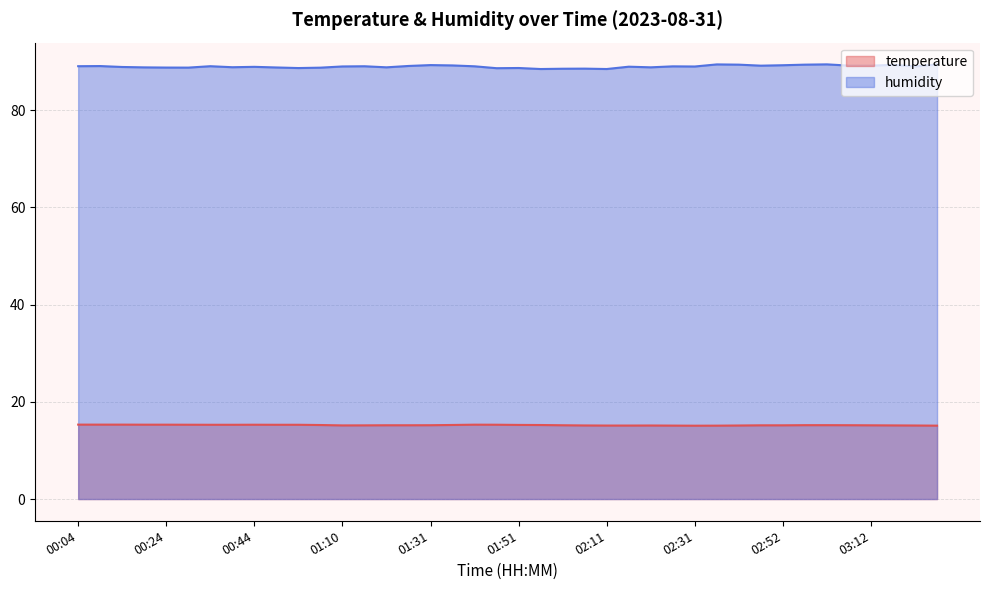

Reading left to right, extract all data points from this chart.

temperature: 15.3	15.3	15.3	15.3	15.3	15.3	15.3	15.3	15.3	15.3	15.3	15.2	15.2	15.2	15.2	15.2	15.2	15.2	15.3	15.3	15.2	15.2	15.2	15.1	15.1	15.1	15.1	15.1	15.1	15.1	15.1	15.2	15.2	15.2	15.2	15.2	15.2	15.2	15.1	15.1
humidity: 89.0	89.1	88.9	88.8	88.8	88.8	89.0	88.8	88.9	88.8	88.7	88.8	89.0	89.0	88.8	89.1	89.3	89.2	89.0	88.6	88.7	88.5	88.5	88.5	88.5	89.0	88.8	89.0	89.0	89.4	89.4	89.2	89.2	89.4	89.4	89.2	89.2	89.3	89.0	89.4